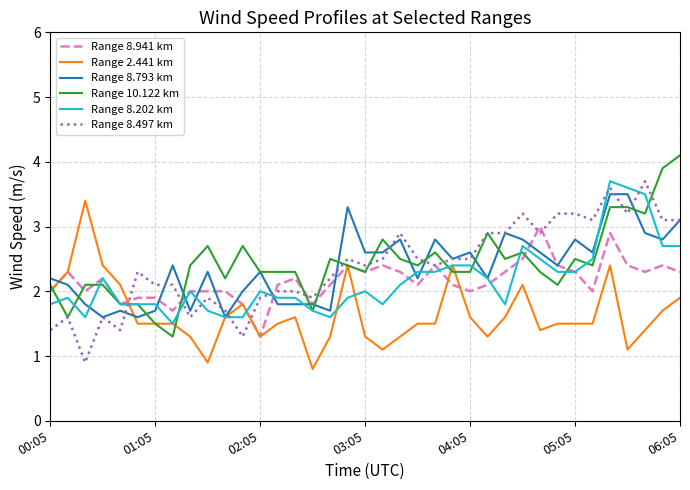

What is the smallest value displayed?

0.8